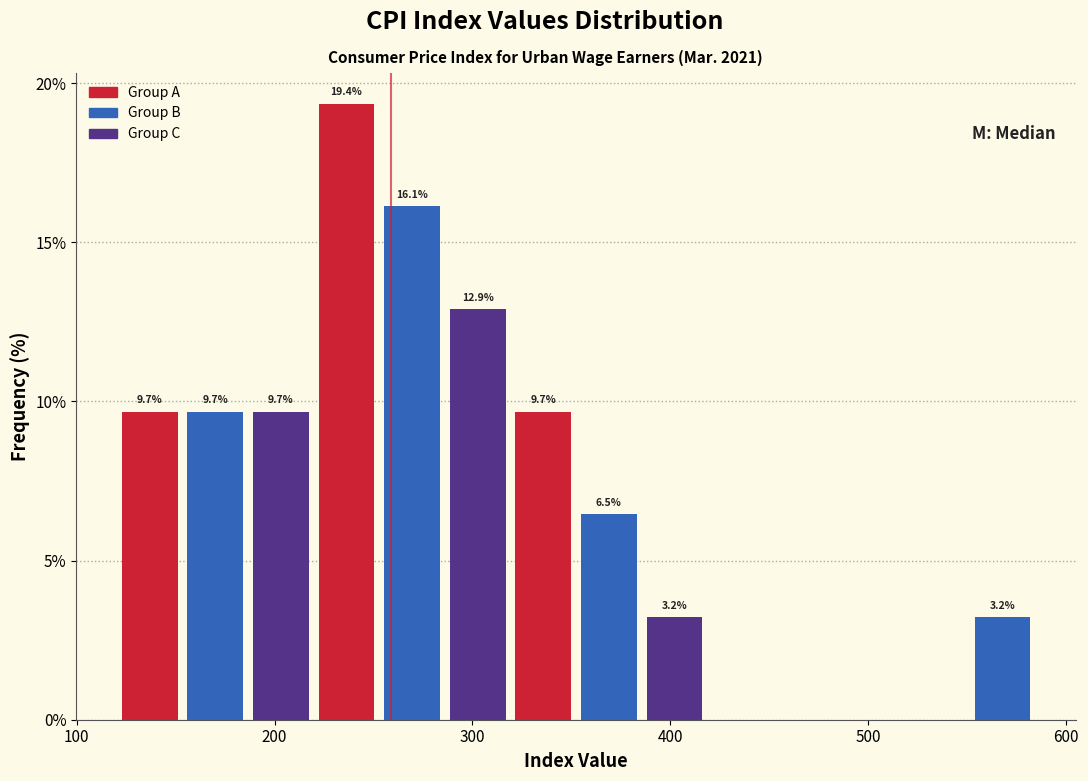

Read against the x-axis, roughly where is the centre of the tallest bar?

240